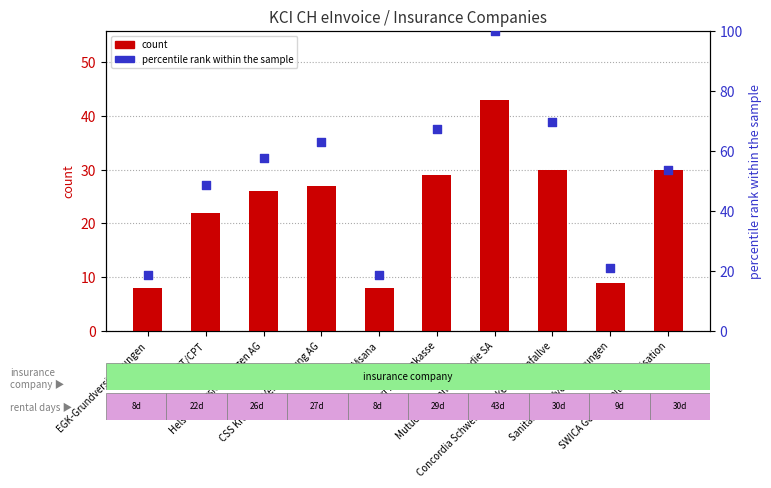

Which series has the largest total across all categories?

percentile rank within the sample